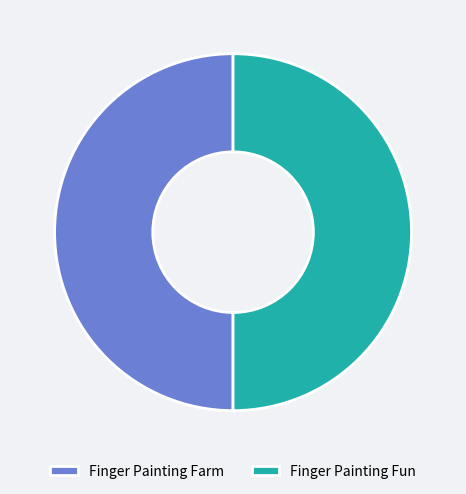

Approximately how many times larger is the value at Finger Painting Fun compared to Finger Painting Farm?

1.0